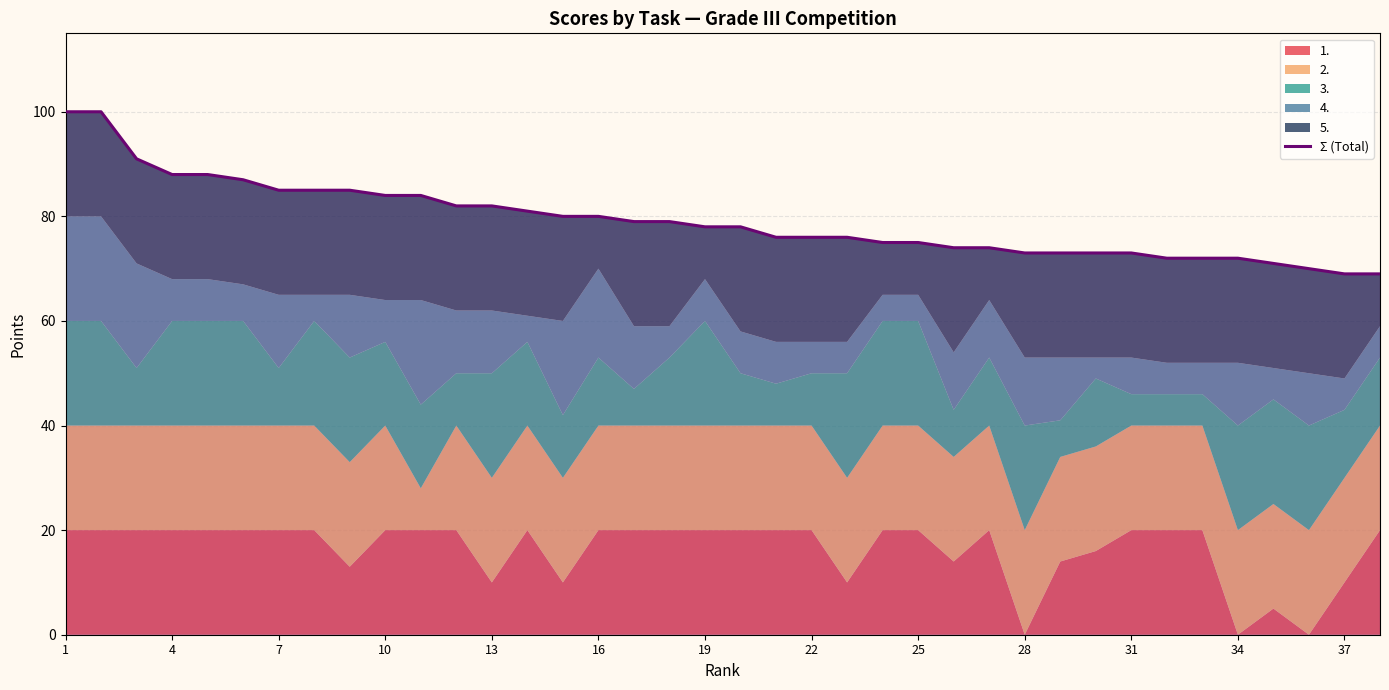

At which category does the chart reach its peak across all series?

1